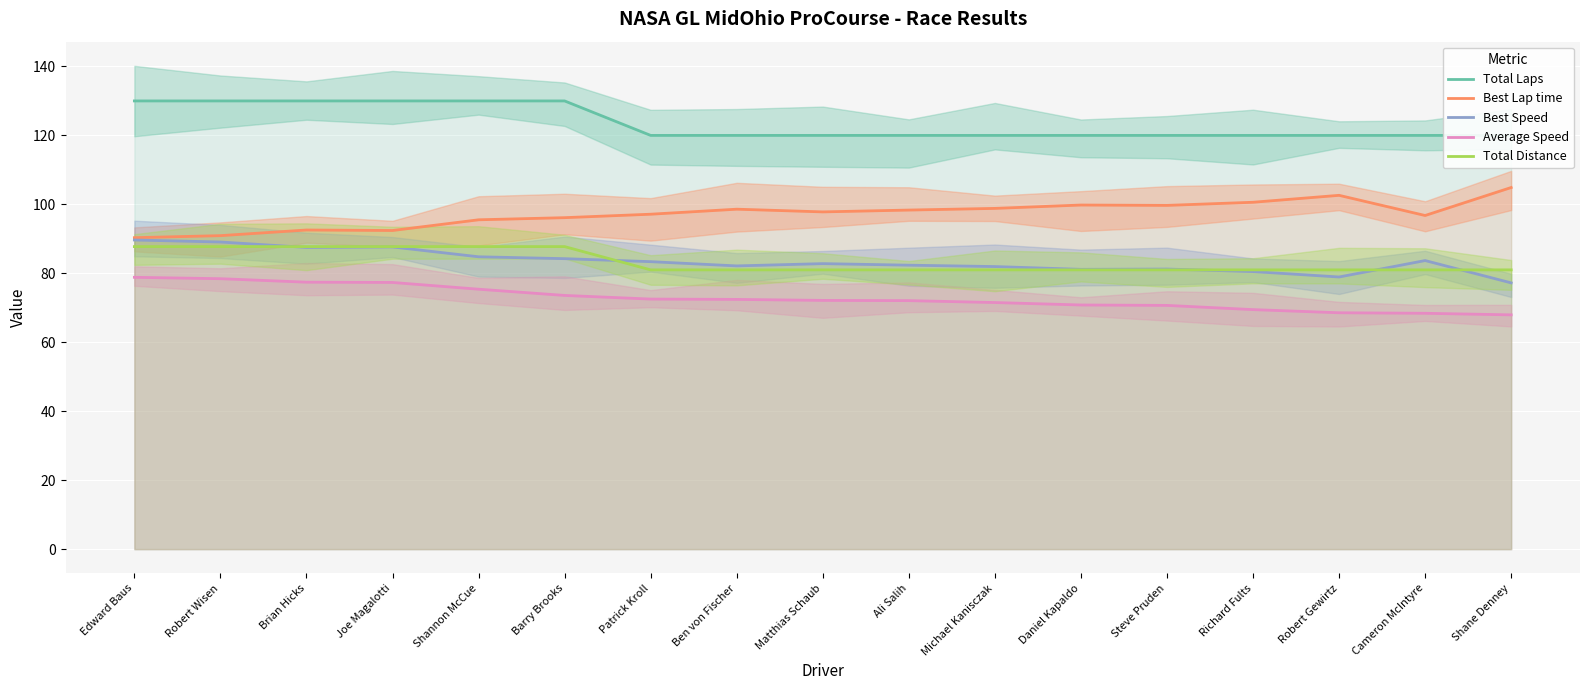

Rank the series by their maximum value, from lowest to highest.

Average Speed, Total Distance, Best Speed, Best Lap time, Total Laps